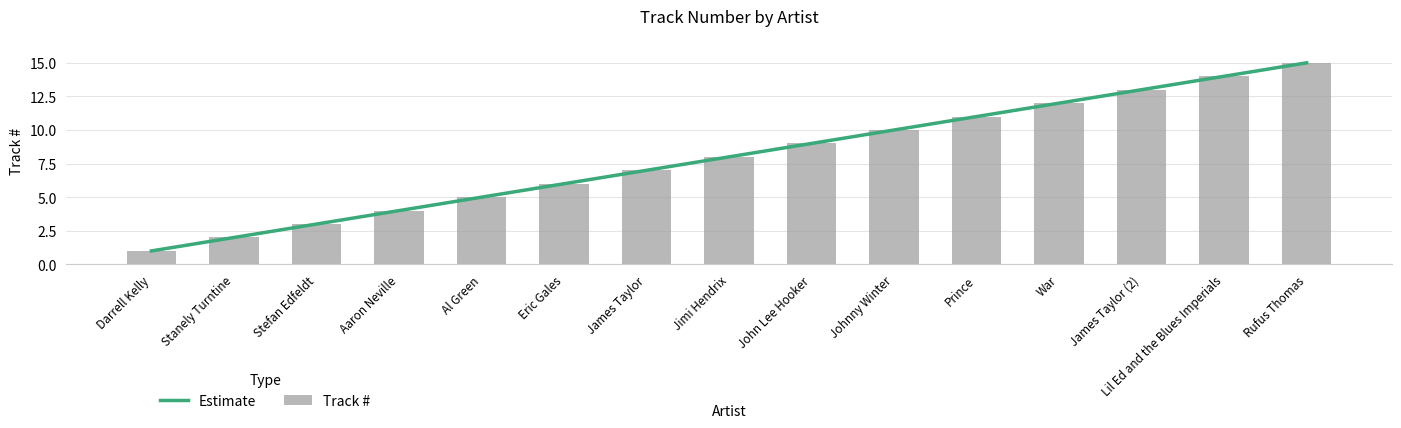

The value at Darrell Kelly is 2. True or false?

False